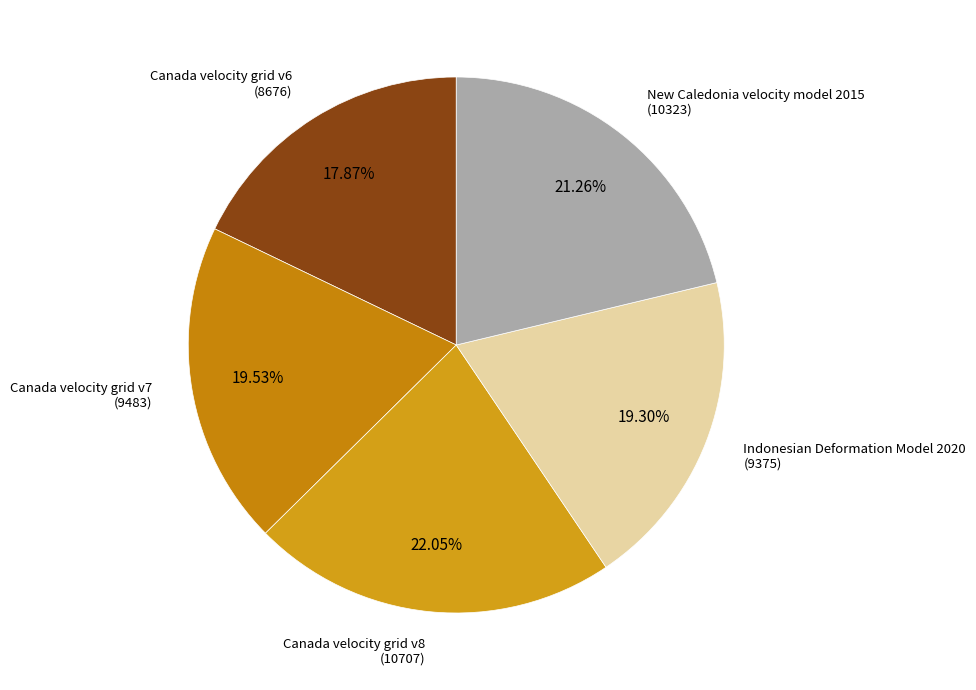

Rank the categories by value from highest to lowest.

Canada velocity grid v8, New Caledonia velocity model 2015, Canada velocity grid v7, Indonesian Deformation Model 2020, Canada velocity grid v6